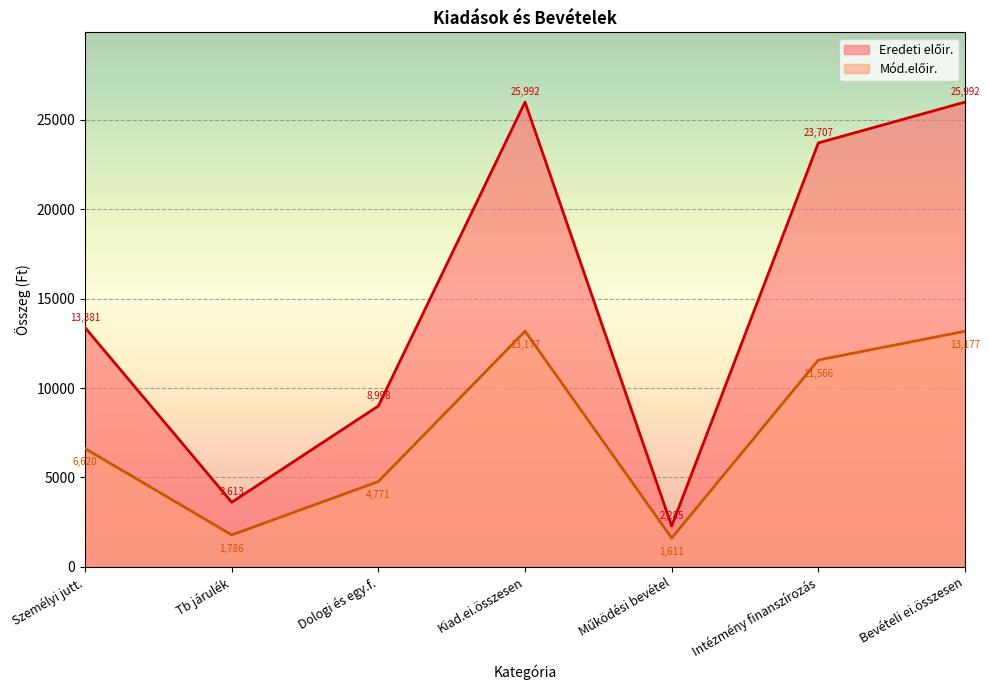

Where is the first local maximum for Mód.előir.?

Kiad.ei.összesen